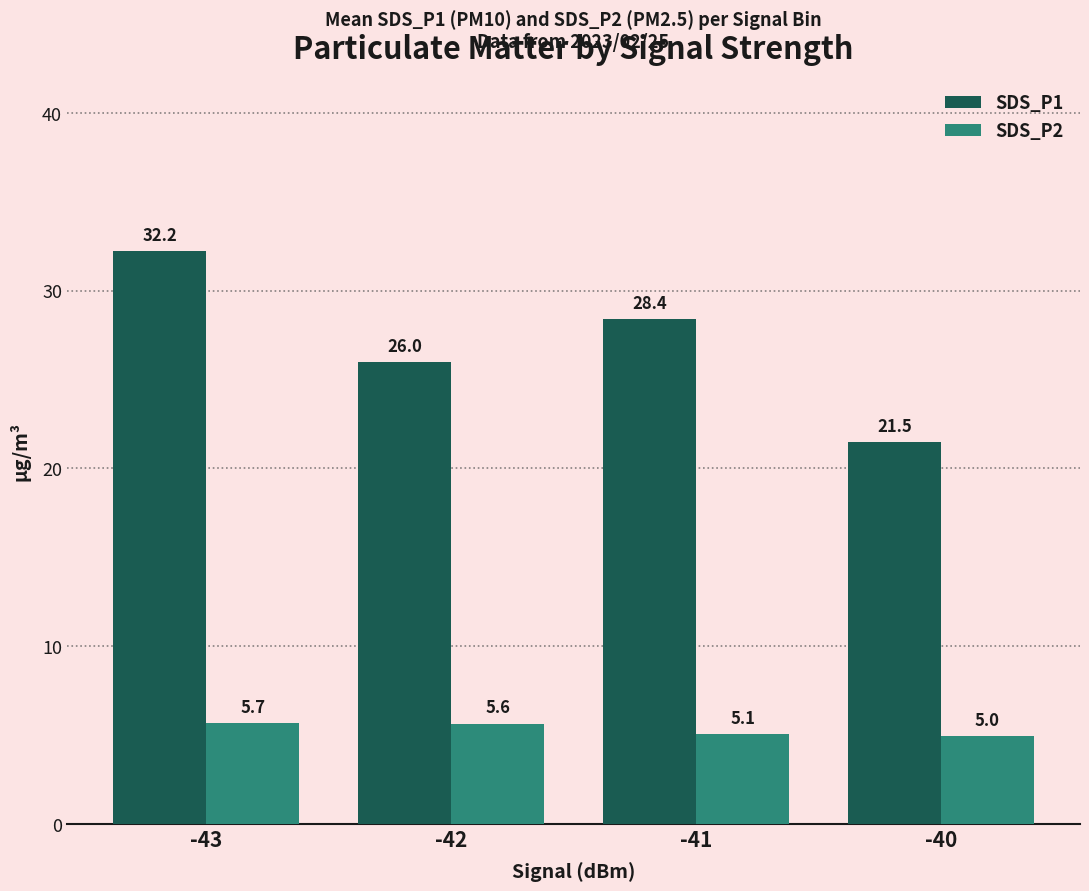

Reading right to left, list all the values displayed in this chart.

SDS_P1: 21.5	28.4	26.0	32.2
SDS_P2: 5.0	5.1	5.6	5.7